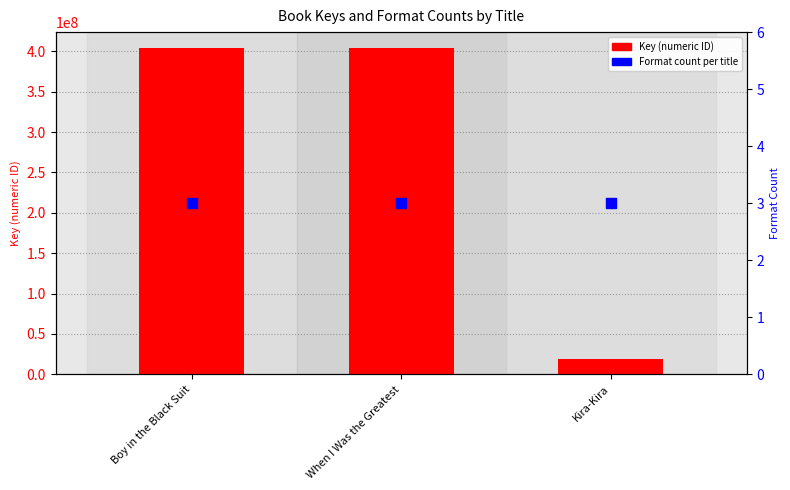

Which series has the widest spread of Y values?

Key (numeric ID)